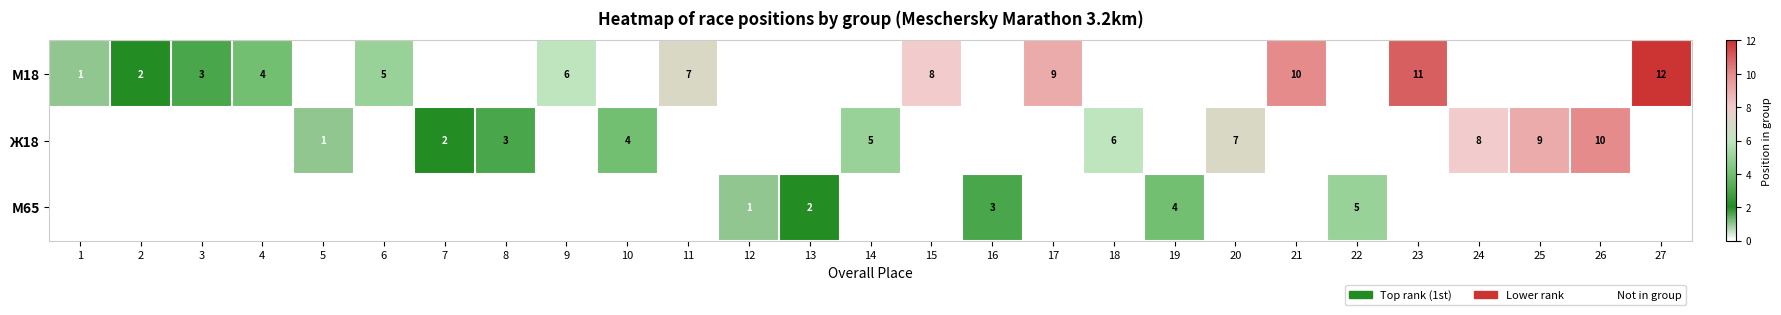

What is the difference between the М18 values at 27 and 15?

4